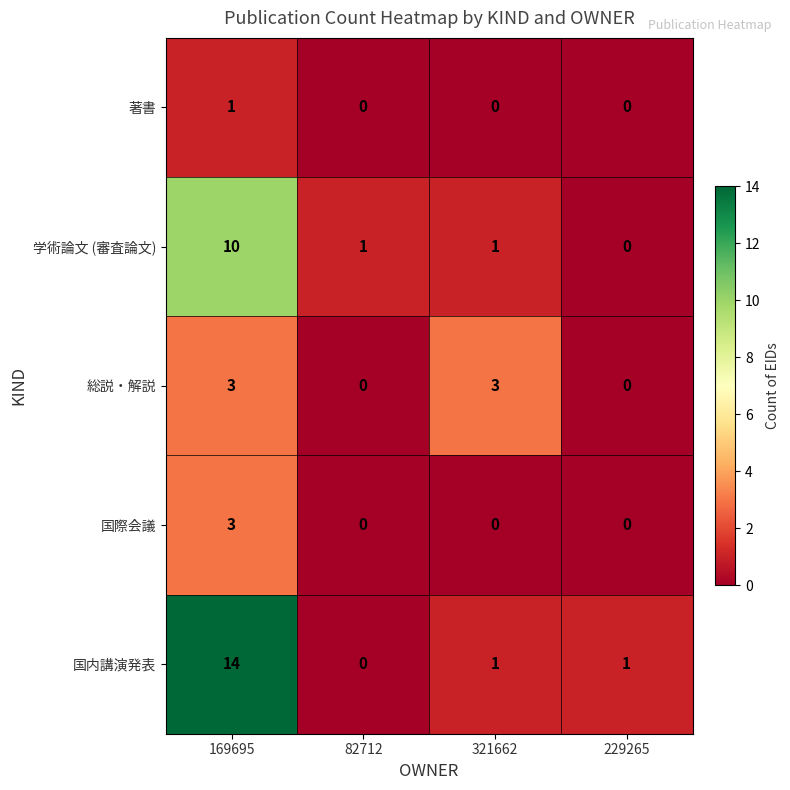

Is it true that 総説・解説 equals 5 at 169695?

False